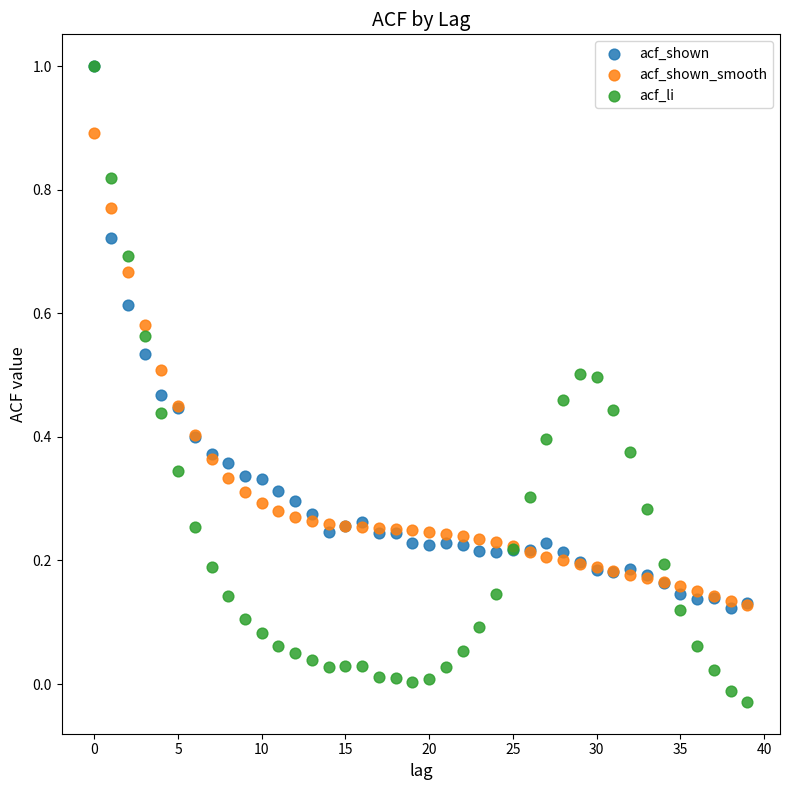

What are all the series names shown in the legend?

acf_shown, acf_shown_smooth, acf_li